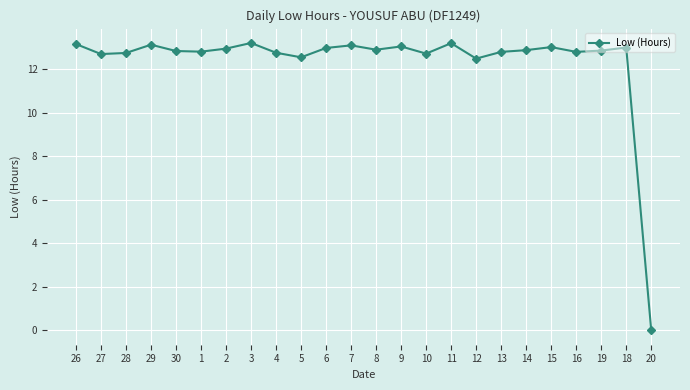

What is the value of the 9th point from the left?

12.8